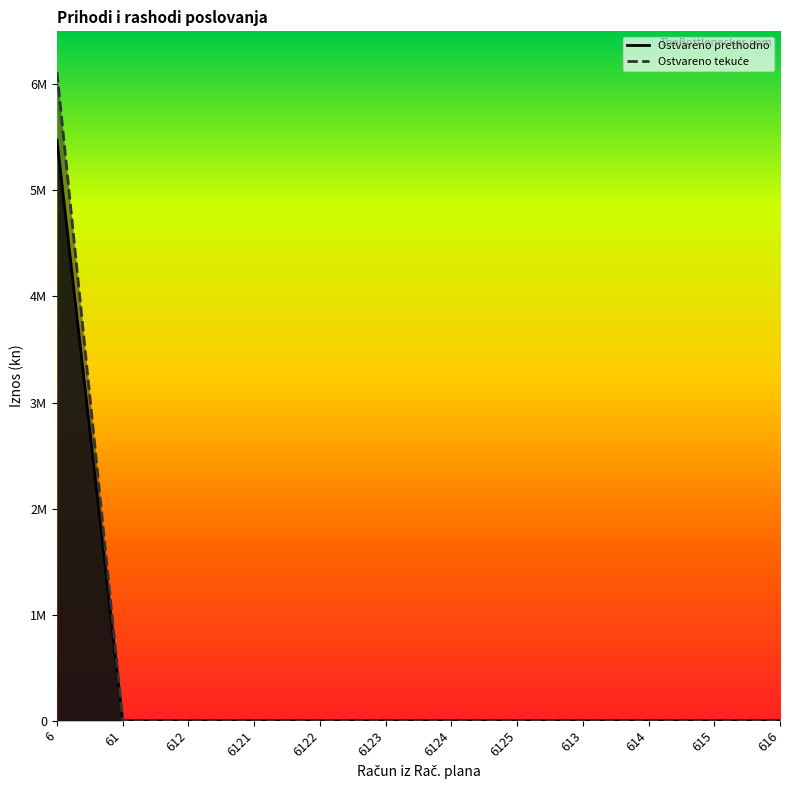

How many positive values does the Ostvareno prethodno series have?

1